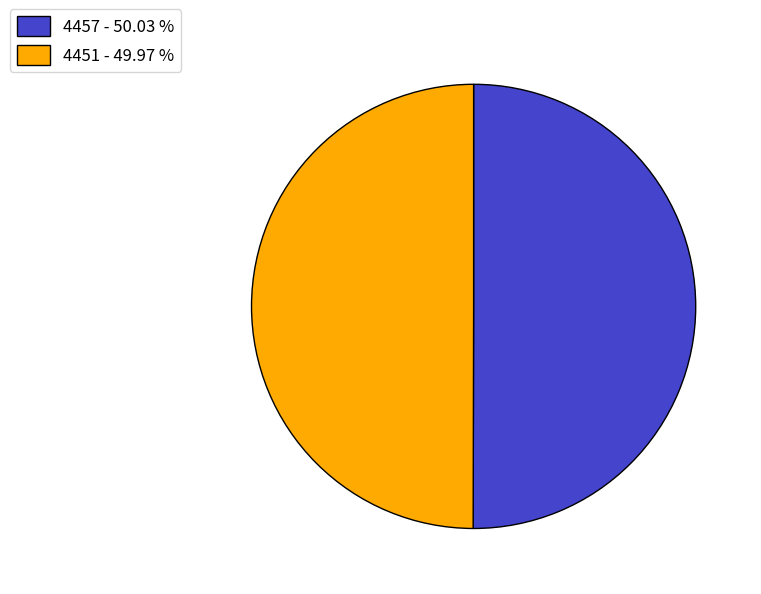

What is the ratio of the value at 4451 - 49.97 % to the value at 4457 - 50.03 %?

1.0